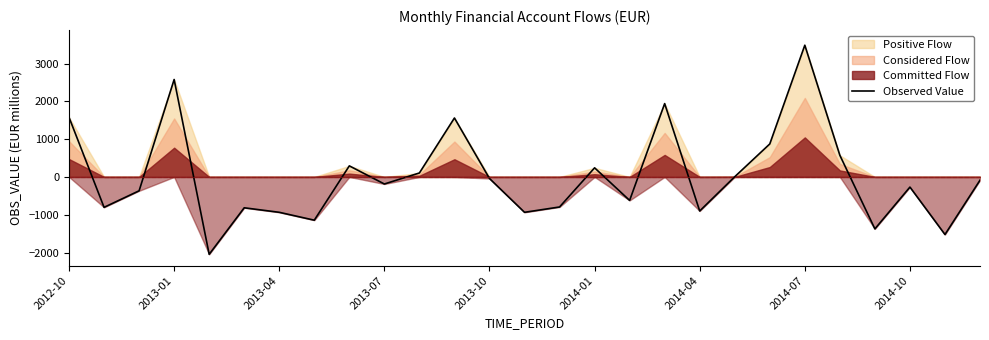

At which label does Observed Value reach its peak?

2014-07